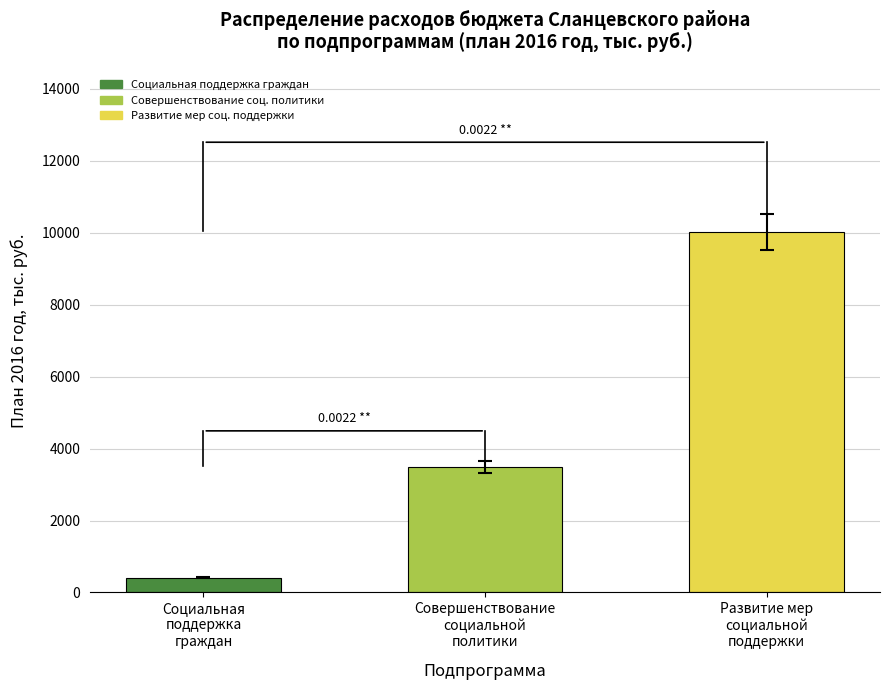

What is the value of the 2nd bar from the left?

3493.2